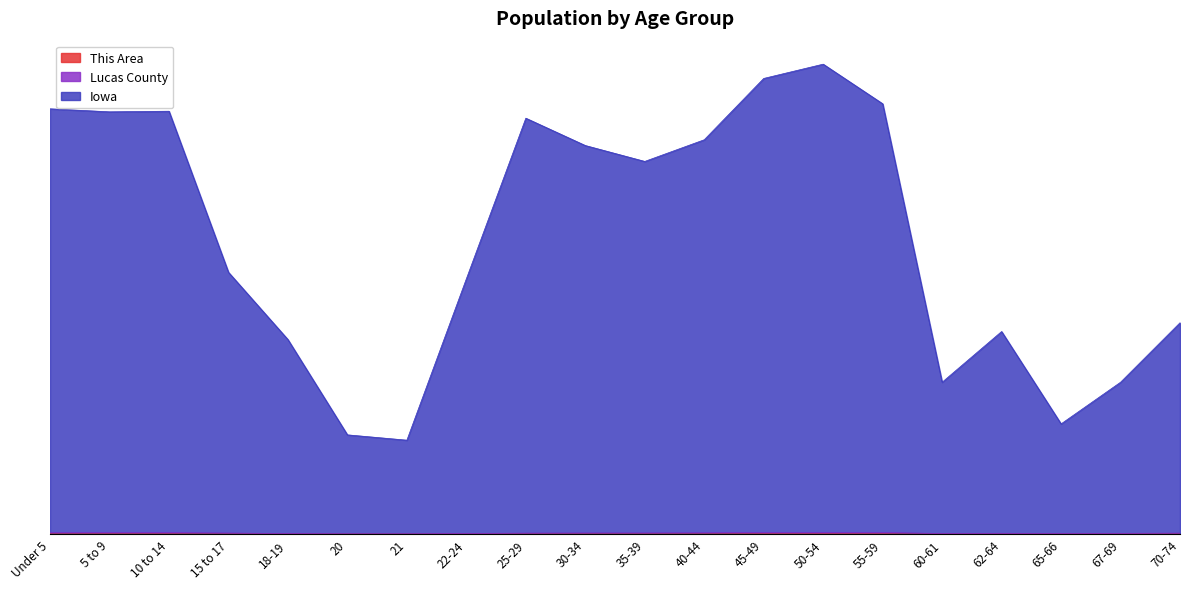

True or false: Lucas County has more than 1 interior local peaks.

True